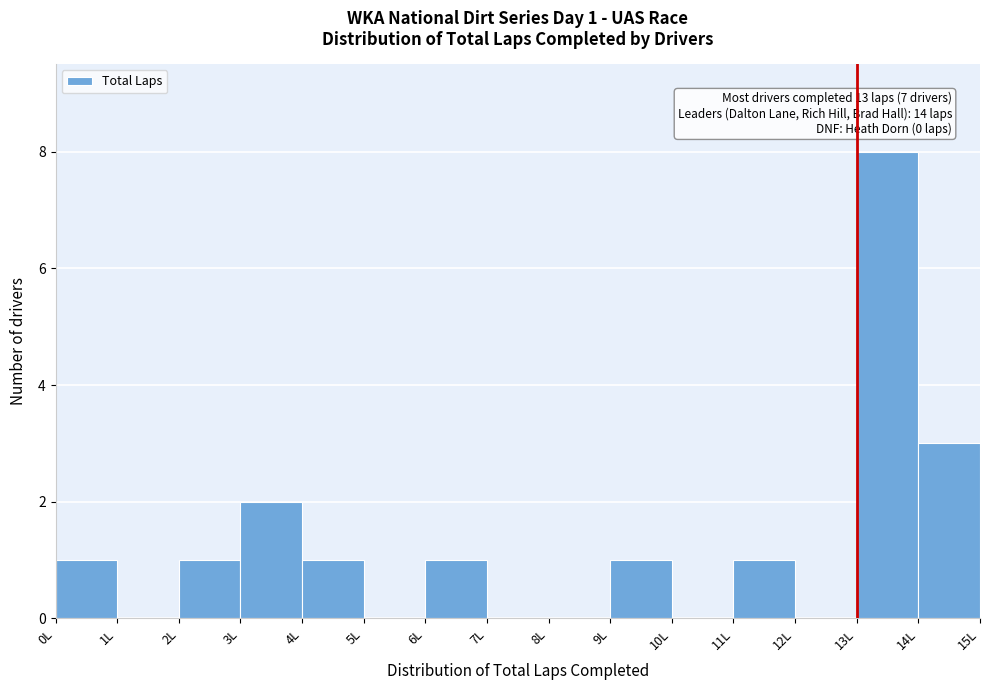

Over which range of the x-axis is the bar tallest?

13 to 14